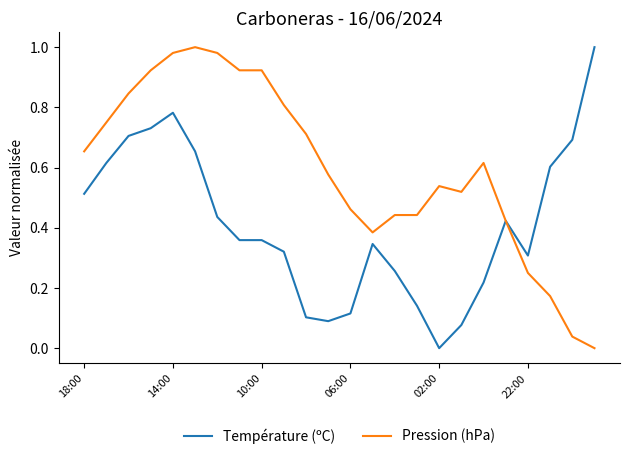

Which series has the largest total across all categories?

Pression (hPa)